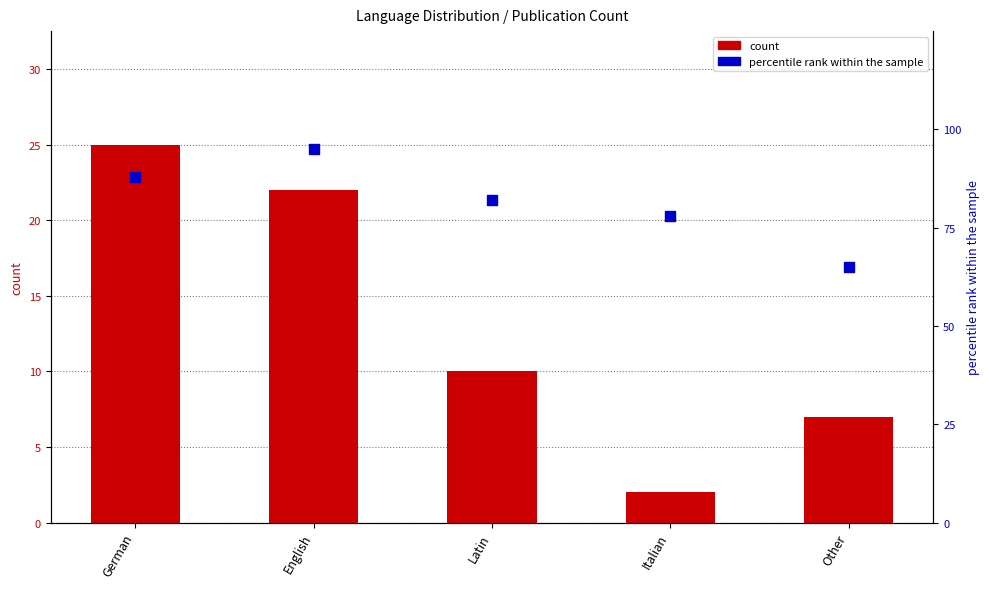

What is the total value across all series at German?

113